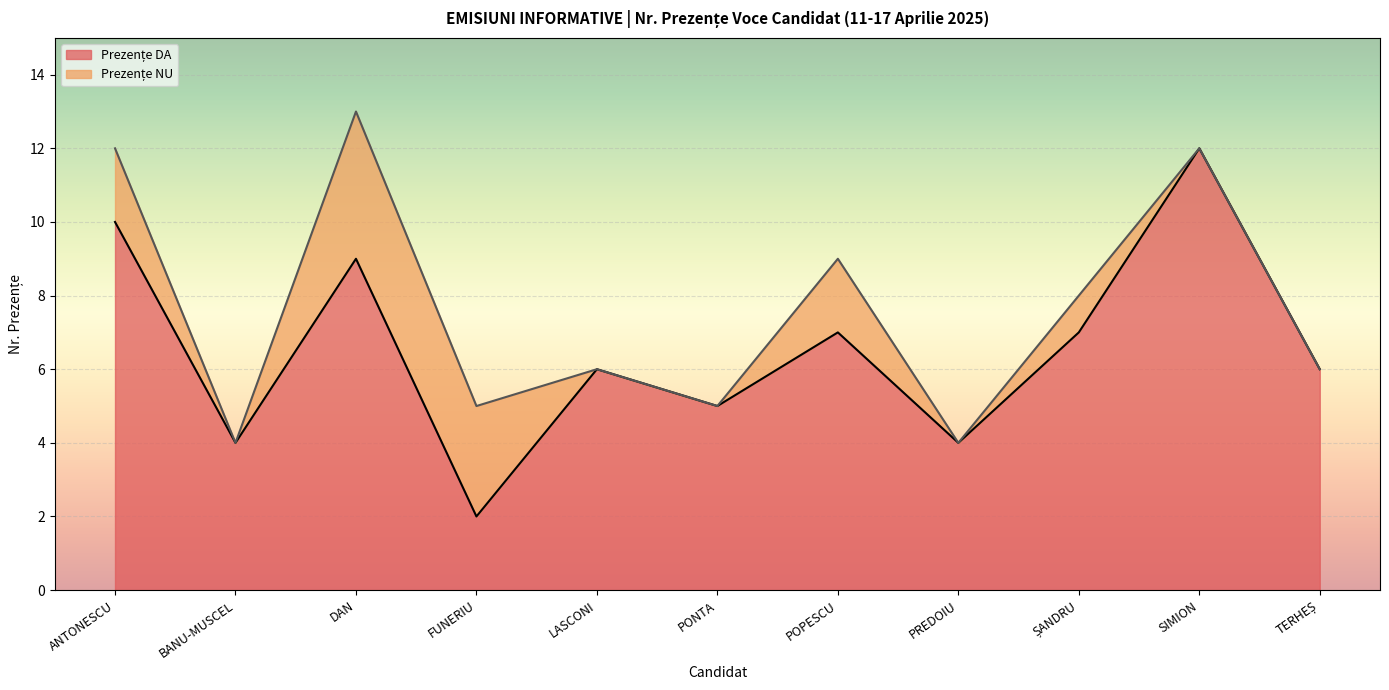

What is the total value across all series at PREDOIU?

4